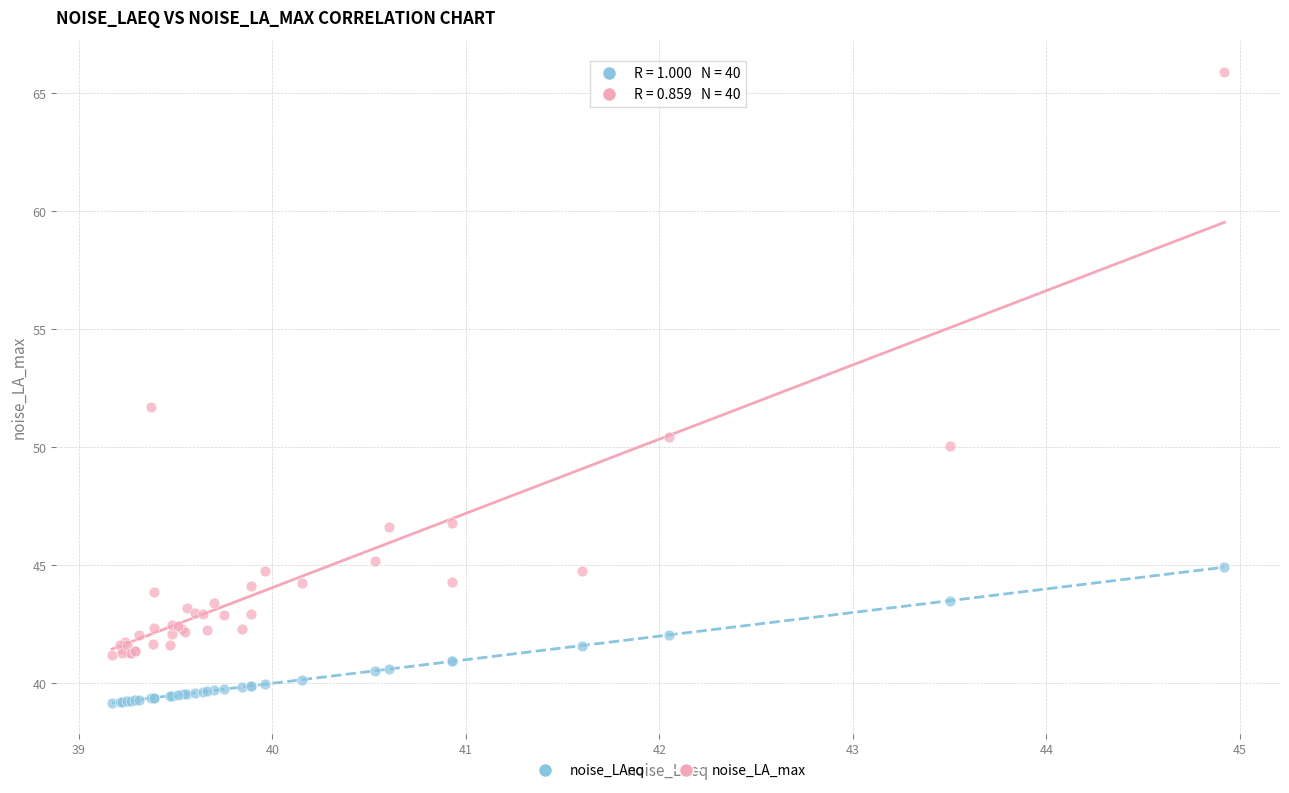

What are all the series names shown in the legend?

noise_LAeq, noise_LA_max